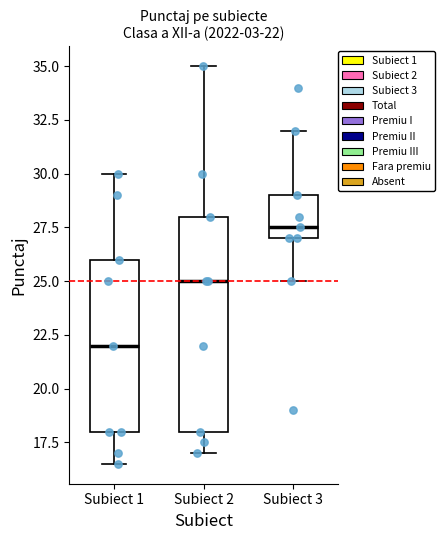

Which box has the highest median line?

Subiect 3